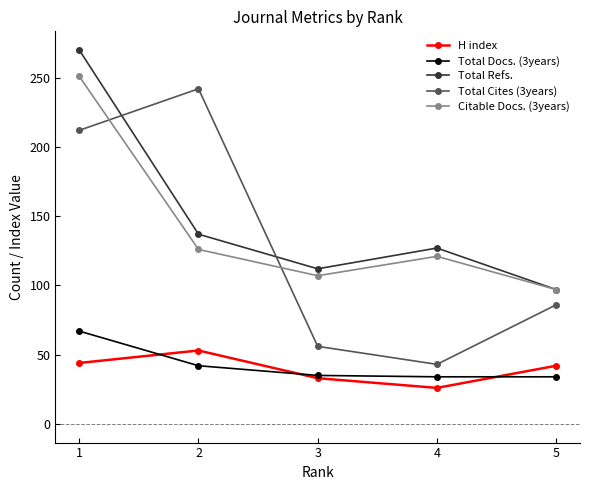

List the labels in order of Total Refs. value, largest first.

1, 2, 4, 3, 5